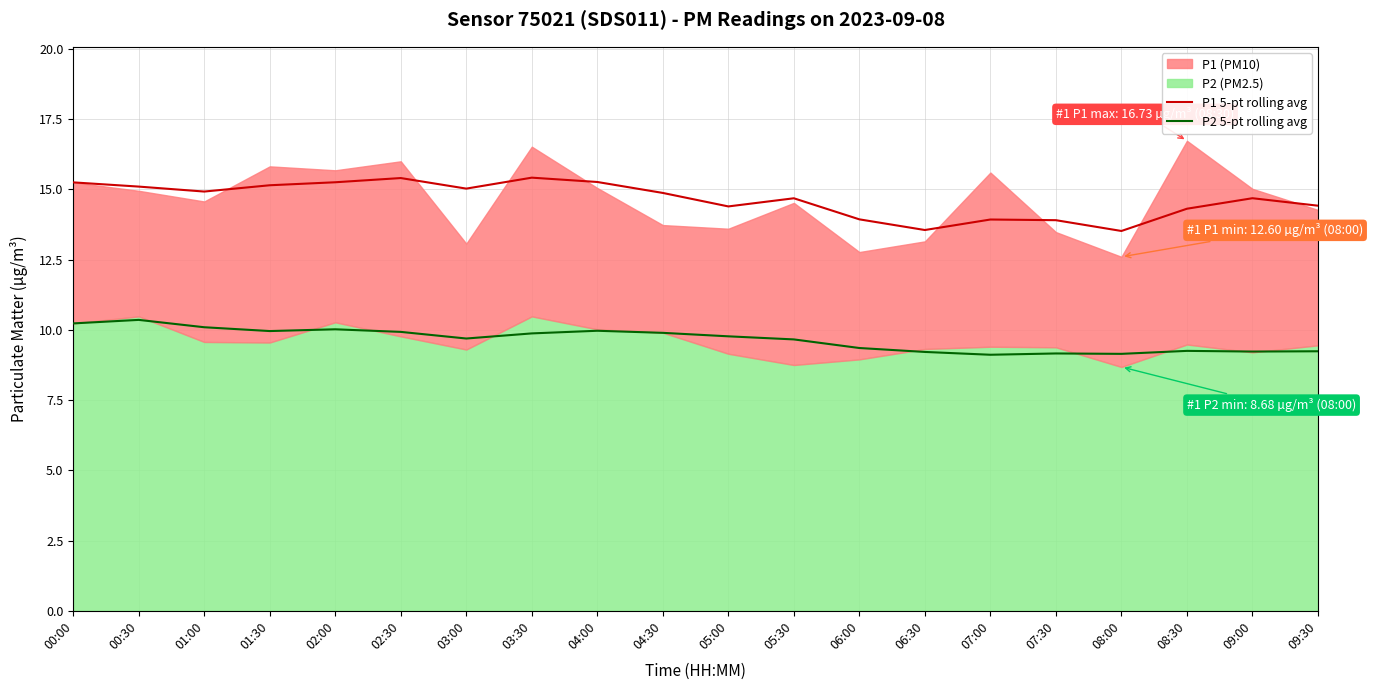

Reading left to right, extract all data points from this chart.

P1 5-pt rolling avg: 15.2	15.1	14.9	15.1	15.3	15.4	15.0	15.4	15.3	14.9	14.4	14.7	13.9	13.6	13.9	13.9	13.5	14.3	14.7	14.4
P2 5-pt rolling avg: 10.2	10.4	10.1	10.0	10.0	9.9	9.7	9.9	10.0	9.9	9.8	9.7	9.4	9.2	9.1	9.2	9.1	9.3	9.2	9.2